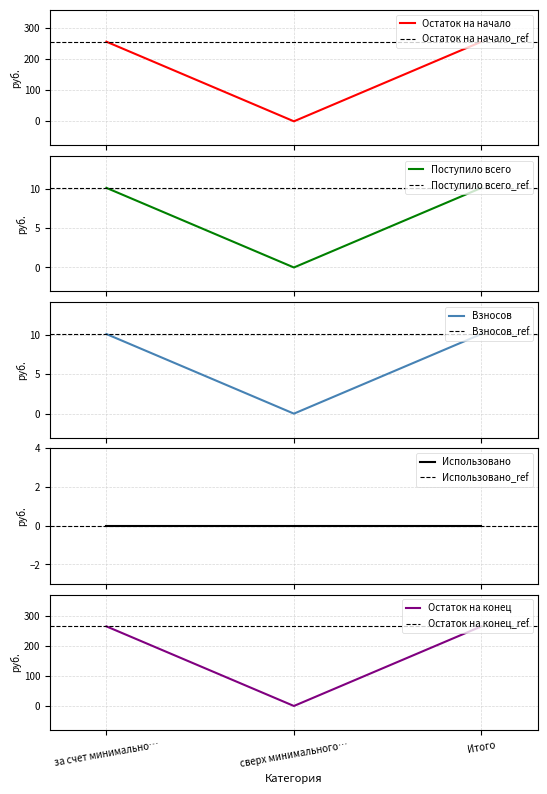

The value of Остаток на конец at Итого is 96.6. True or false?

False